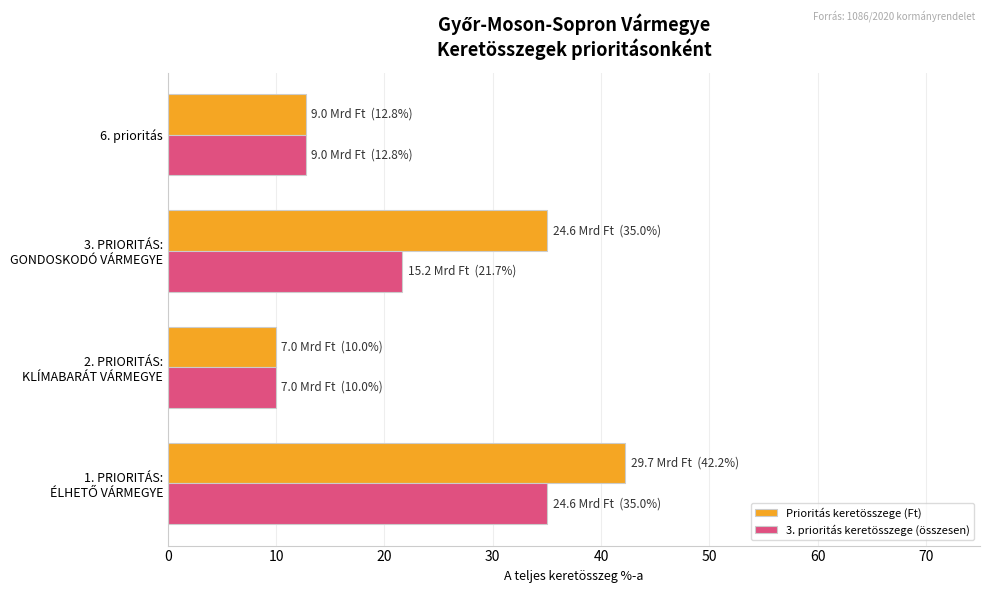

Which category has the lowest value in the 3. prioritás keretösszege (összesen) series?

2. PRIORITÁS:
KLÍMABARÁT VÁRMEGYE